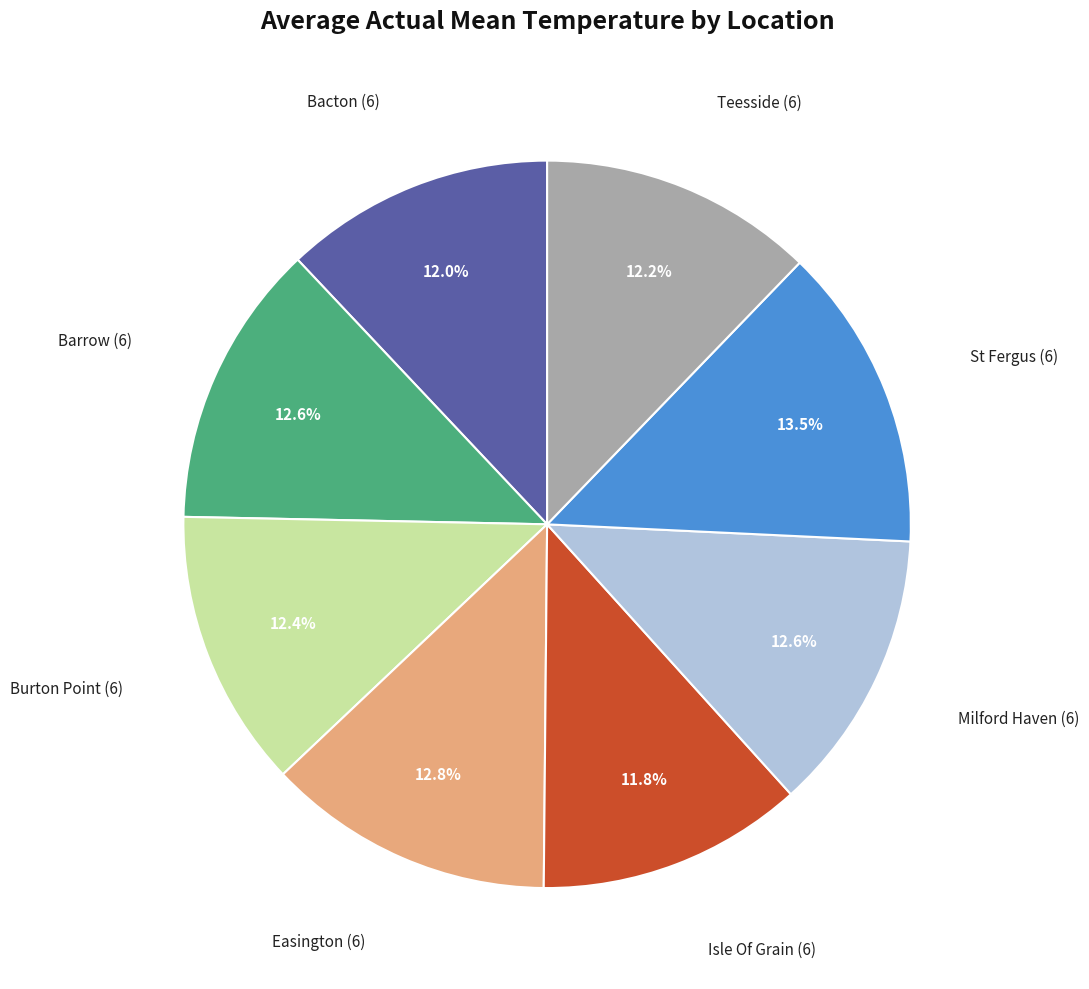

What is the largest slice in the pie chart?

St Fergus